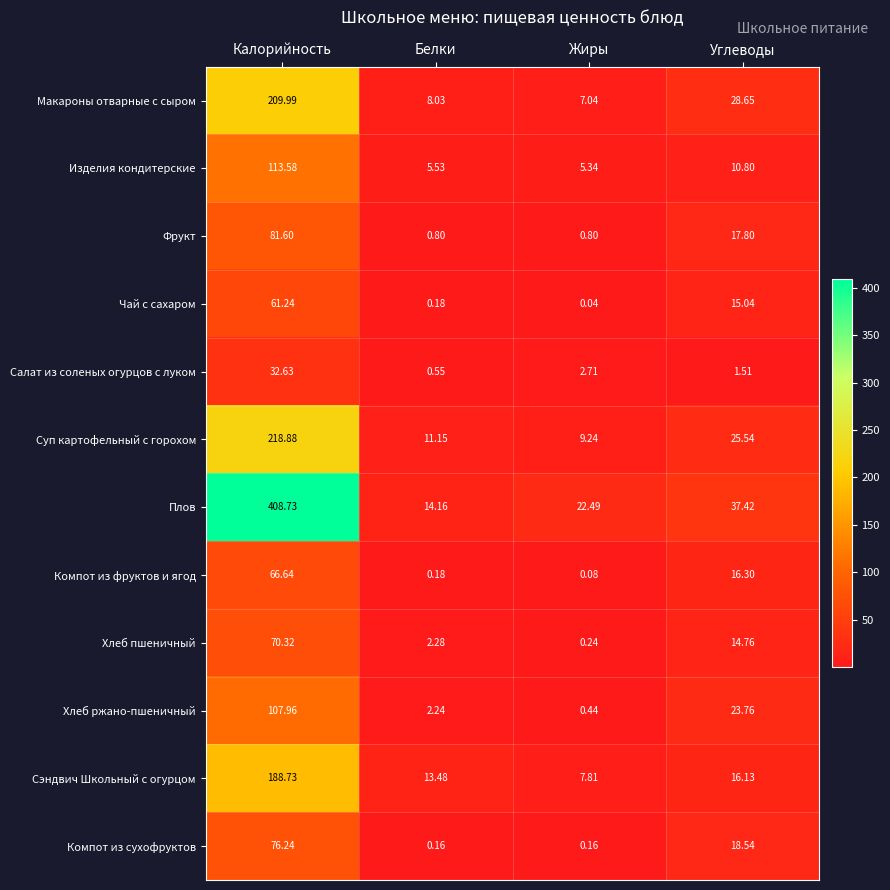

Is the value of Изделия кондитерские at Калорийность greater than the value of Хлеб ржано-пшеничный at Углеводы?

Yes